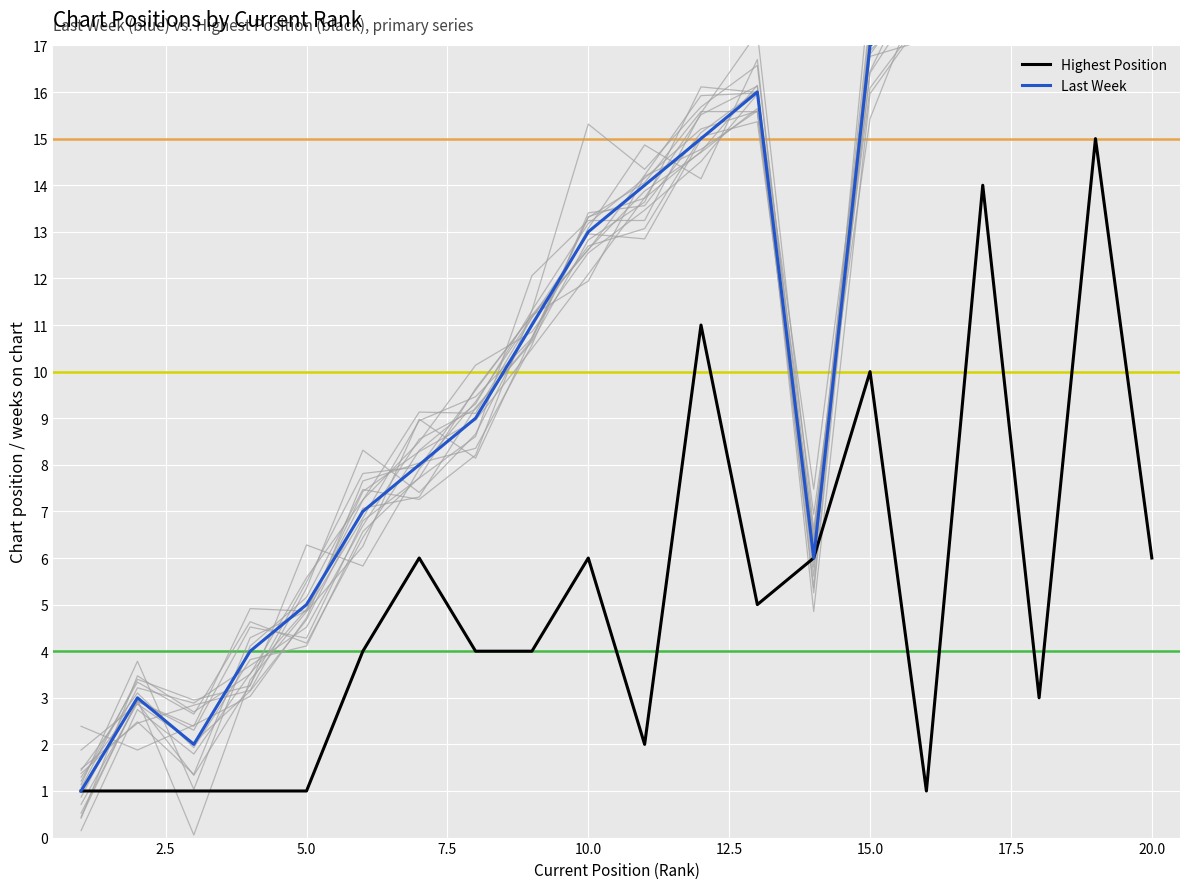

True or false: Highest Position and Last Week cross at least once.

False